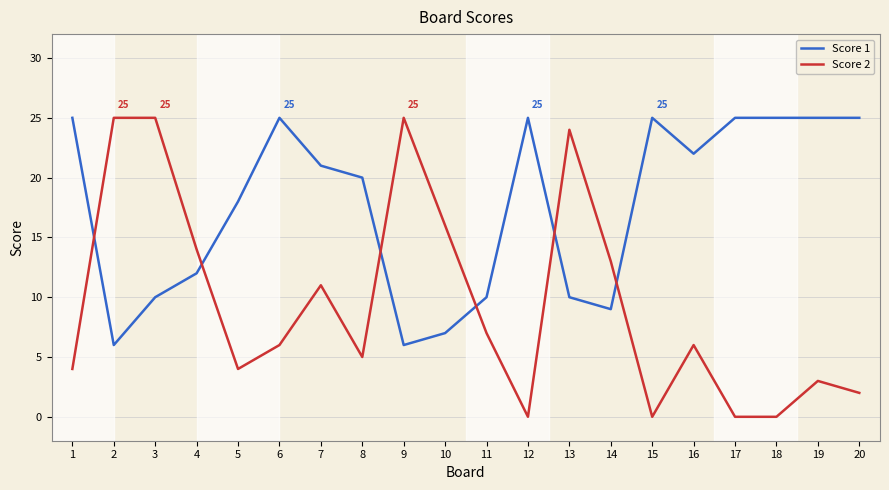

At 18, list the series in order from largest to smallest.

Score 1, Score 2